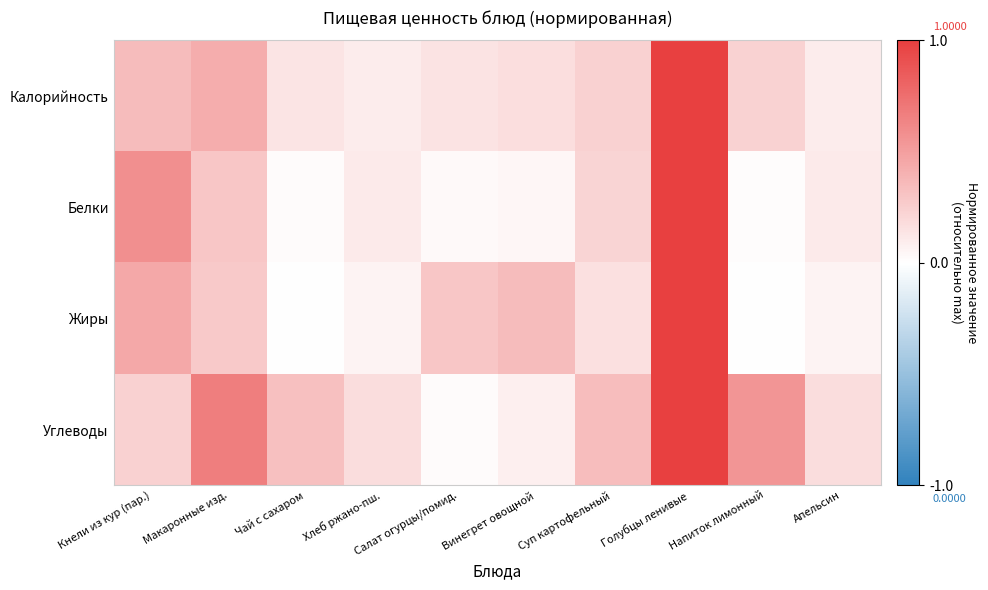

Which has a higher value, Апельсин or Кнели из кур (пар.)?

Кнели из кур (пар.)